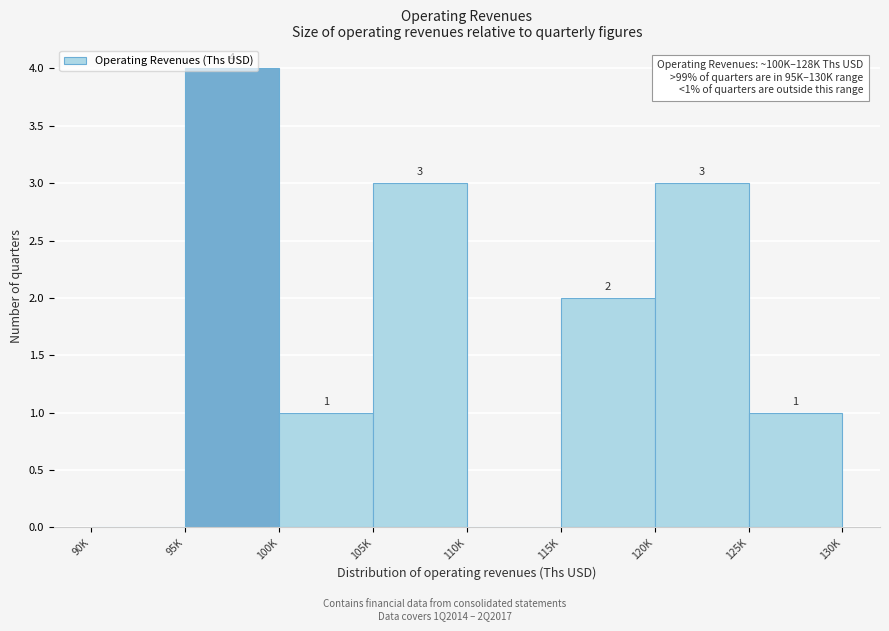

What is the maximum value shown in the chart?

4